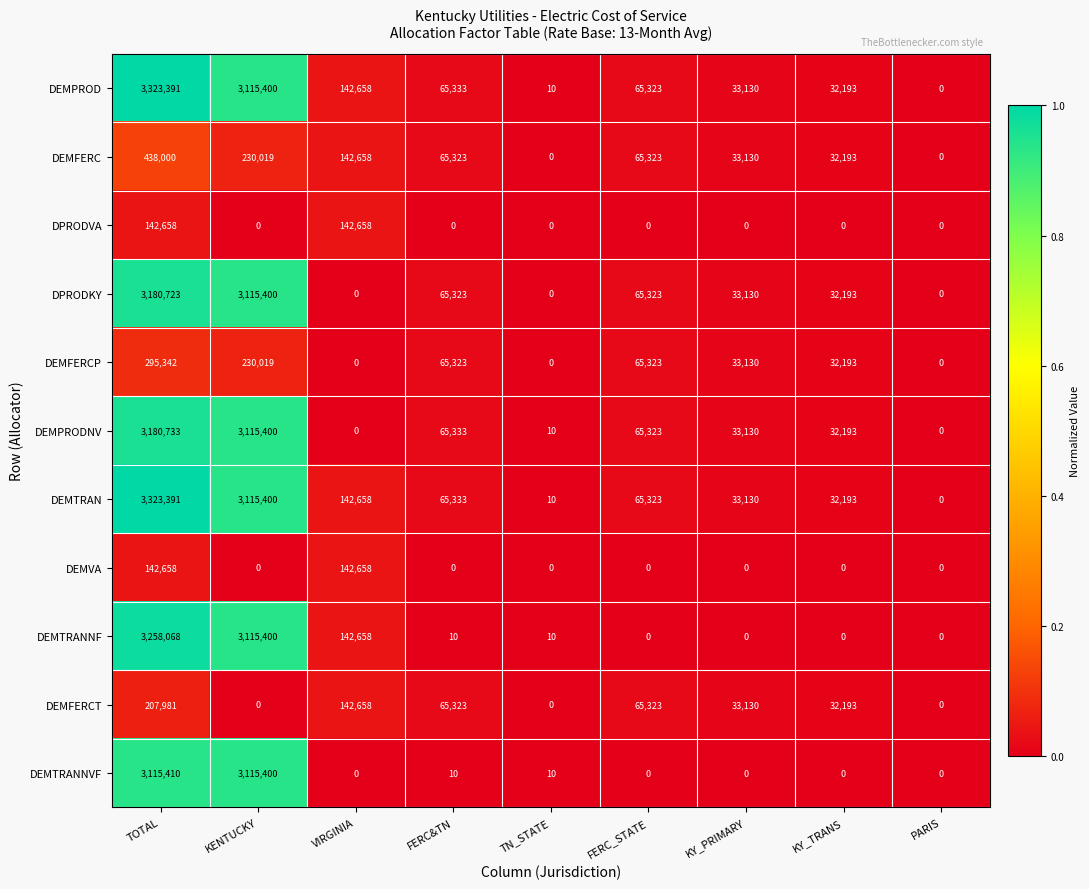

What is the approximate value of DEMTRANNF at VIRGINIA?

142658